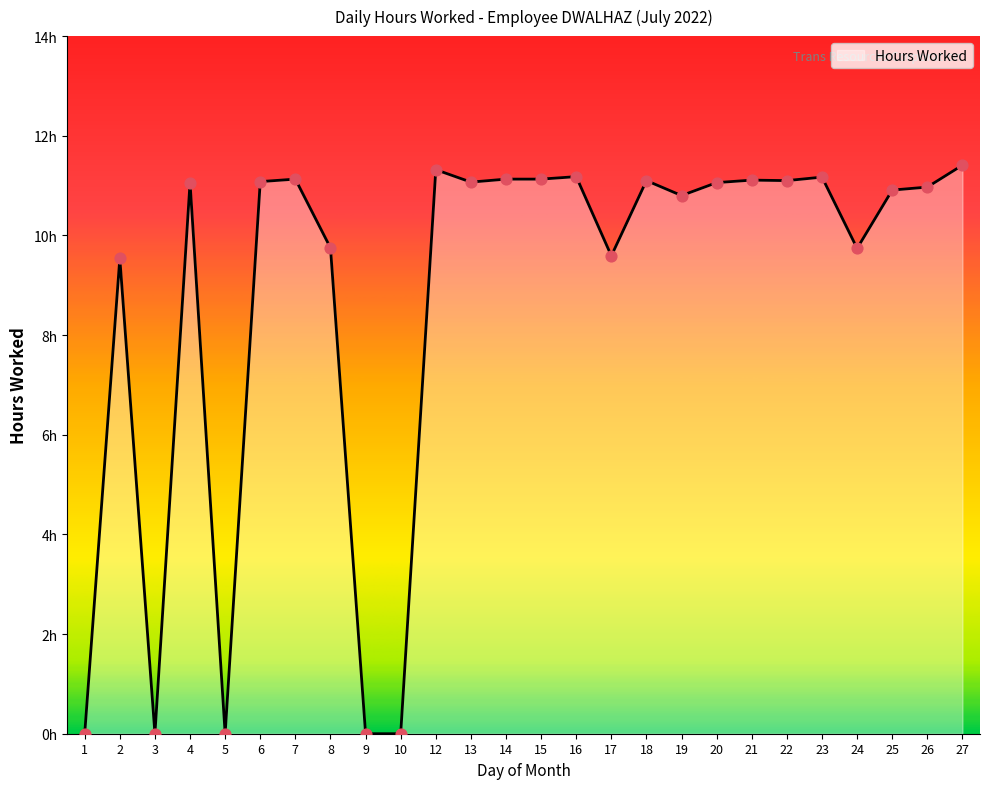

What is the change in value from 9 to 14?

+11.1